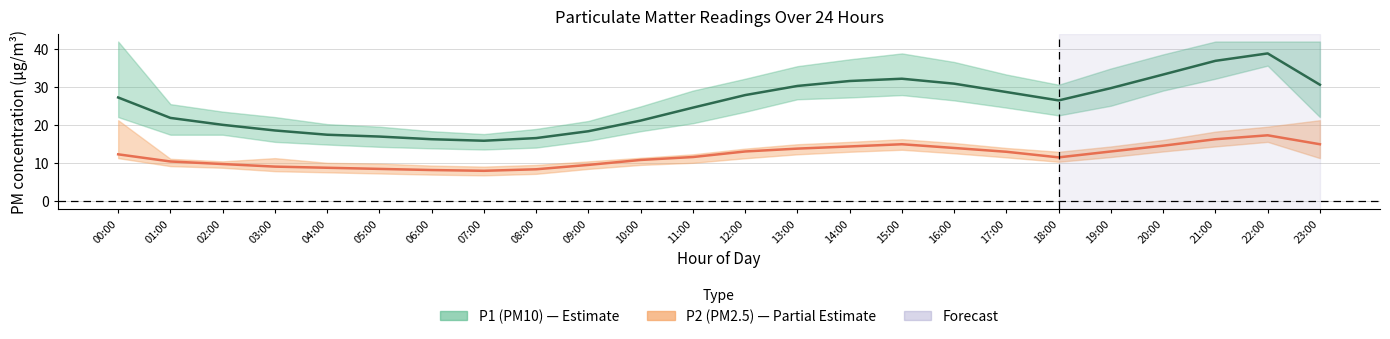

The value of P2 (PM2.5) estimate at 13:00 is 13.7. True or false?

True